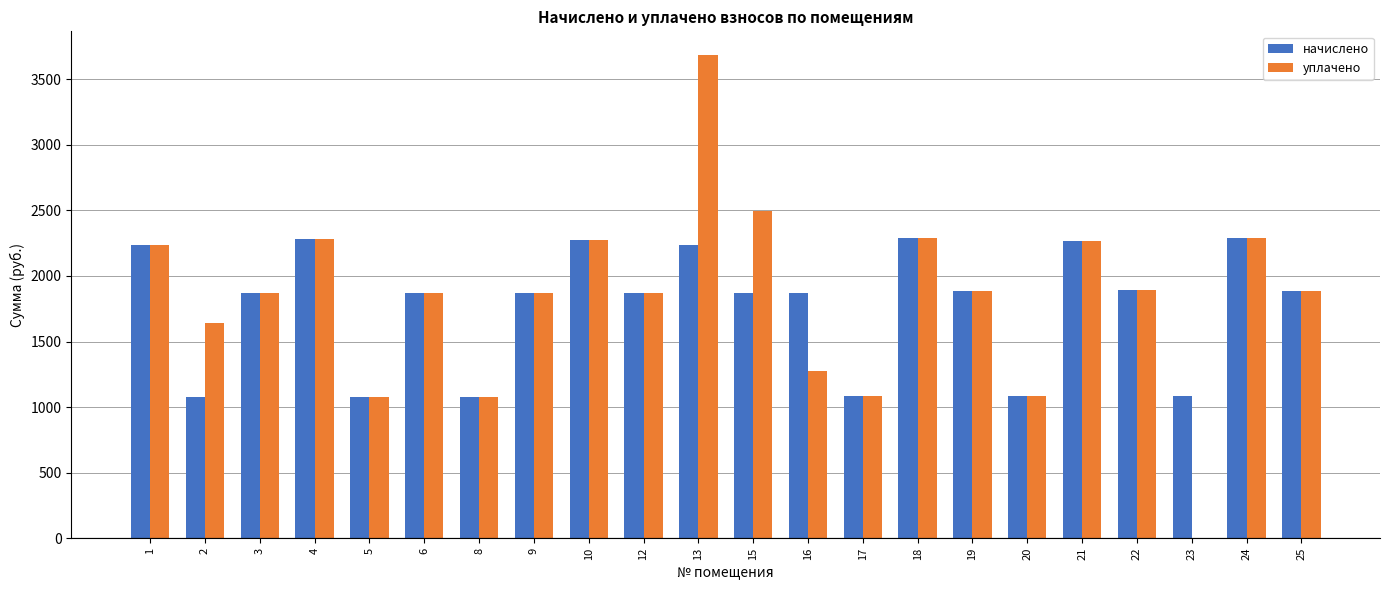

Which series has the largest range (max minus min)?

уплачено